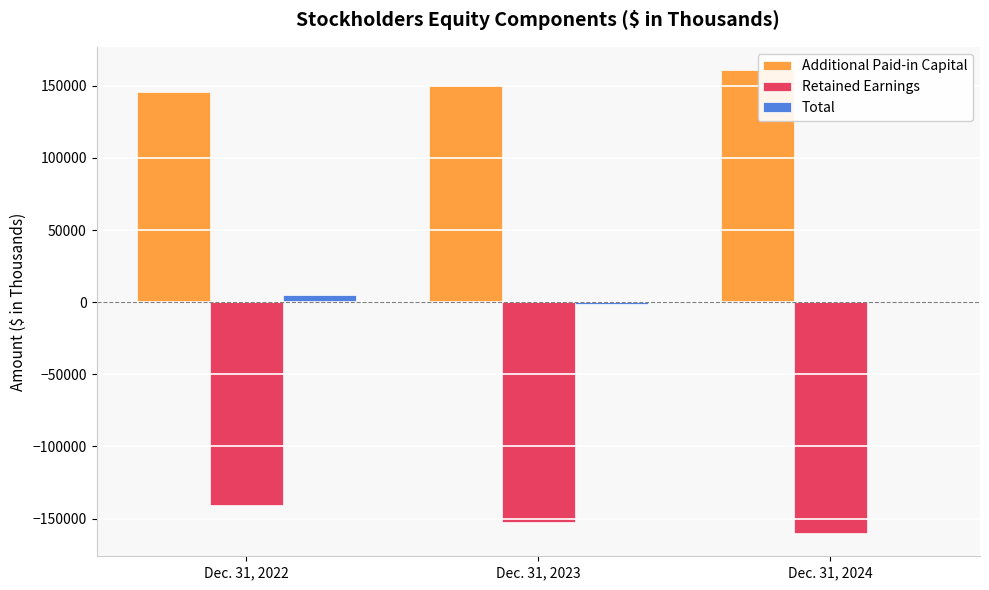

Which label corresponds to the largest value in the chart?

Dec. 31, 2024